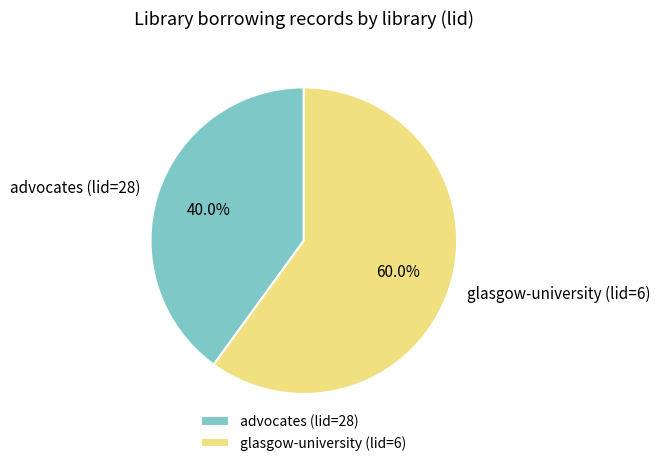

The glasgow-university (lid=6) slice represents 75% of the pie. True or false?

False